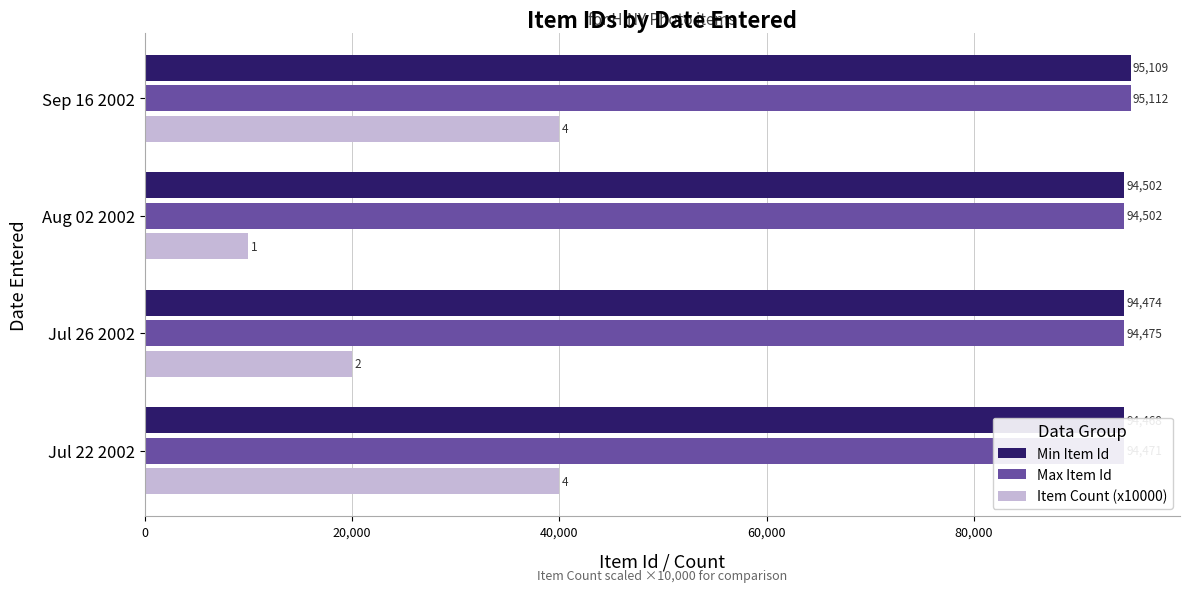

What position from the left is Jul 22 2002?

1